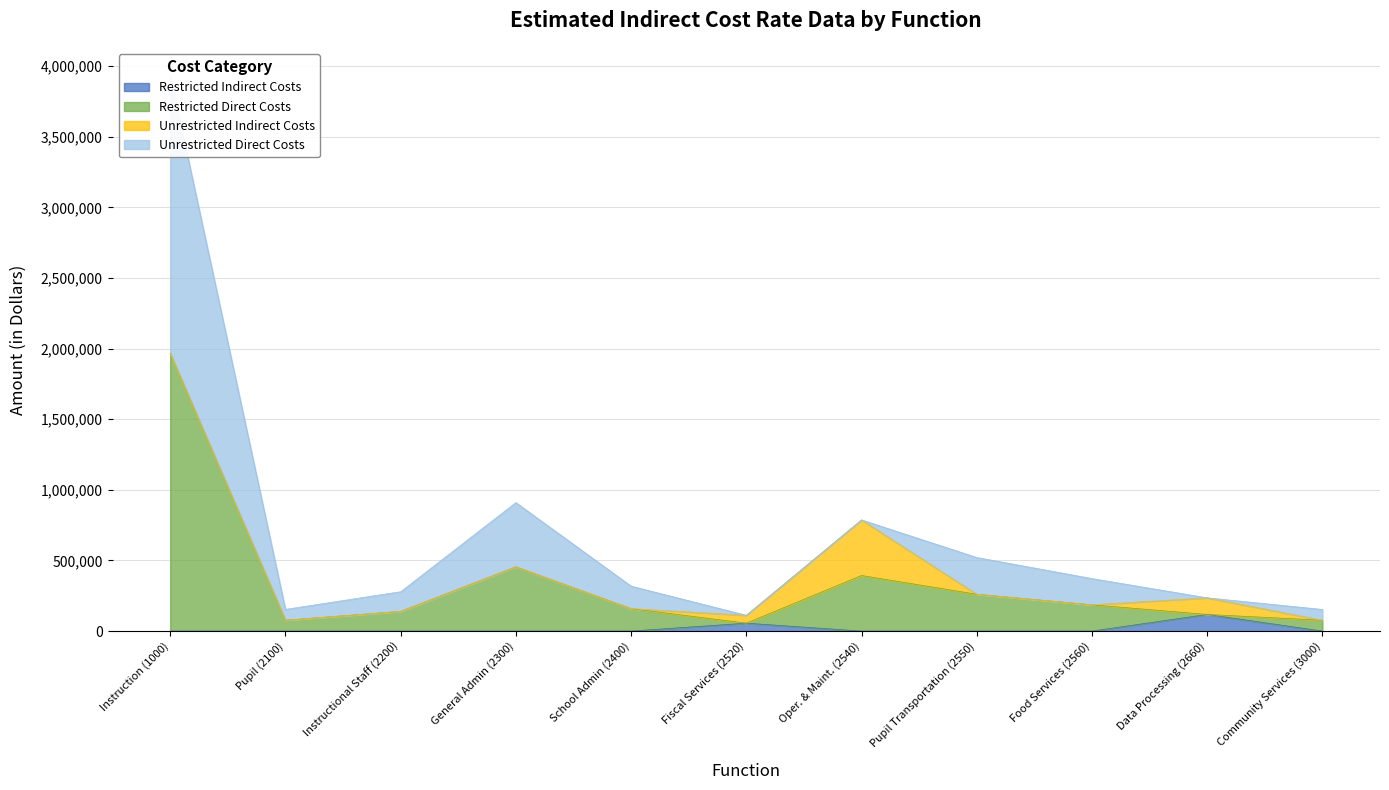

Which label corresponds to the largest value in the chart?

Instruction (1000)